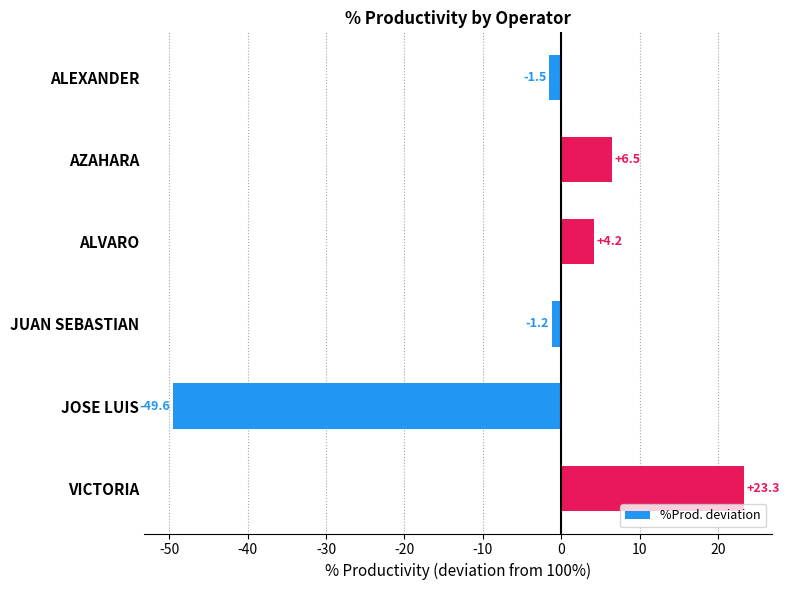

What is the change in value from JOSE LUIS to VICTORIA?

+72.9